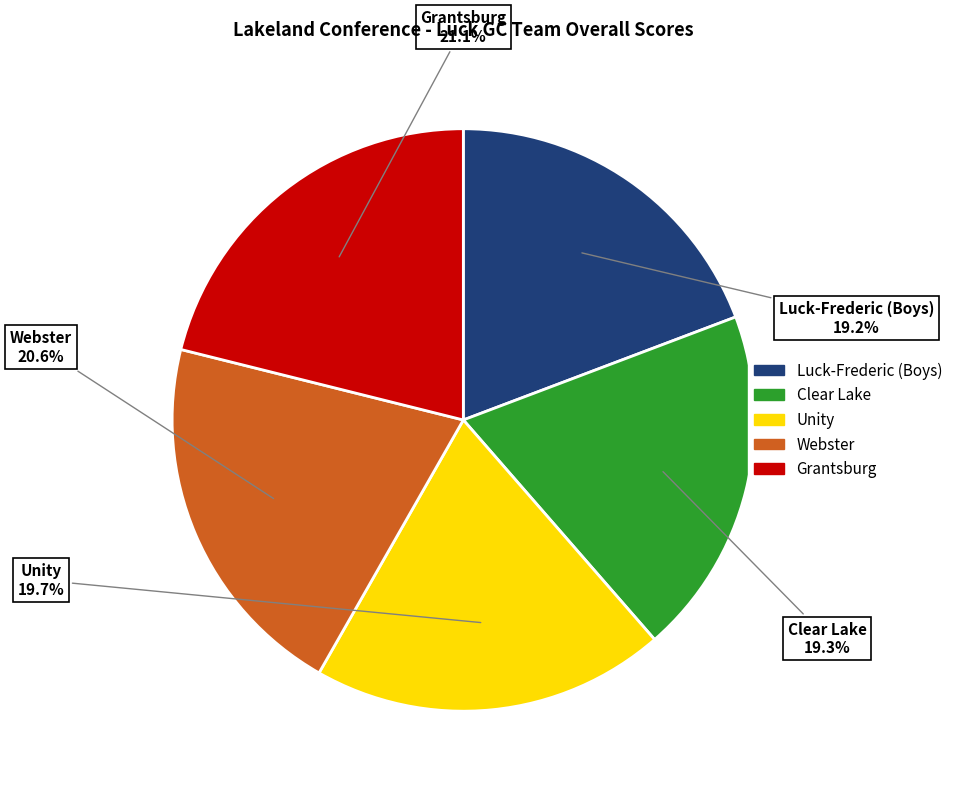

Does Clear Lake account for over 50% of the chart?

No